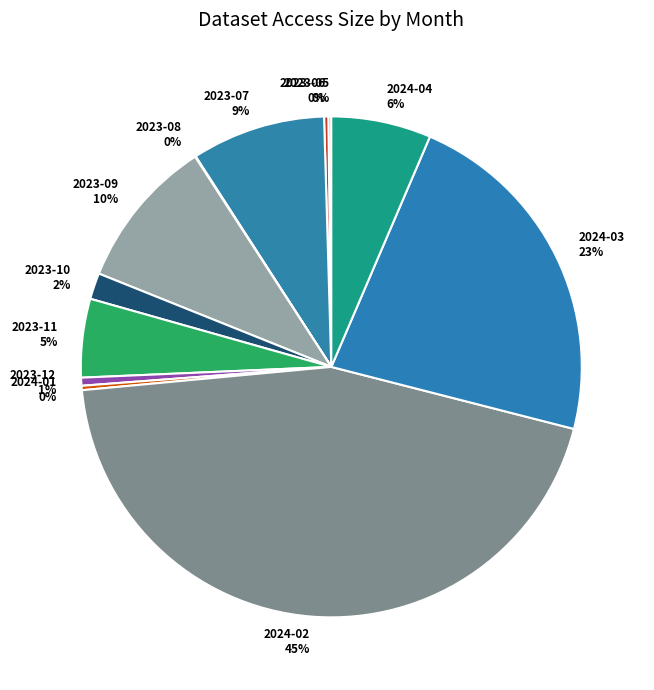

Approximately how many times larger is the value at 2023-11 compared to 2024-03?

0.2